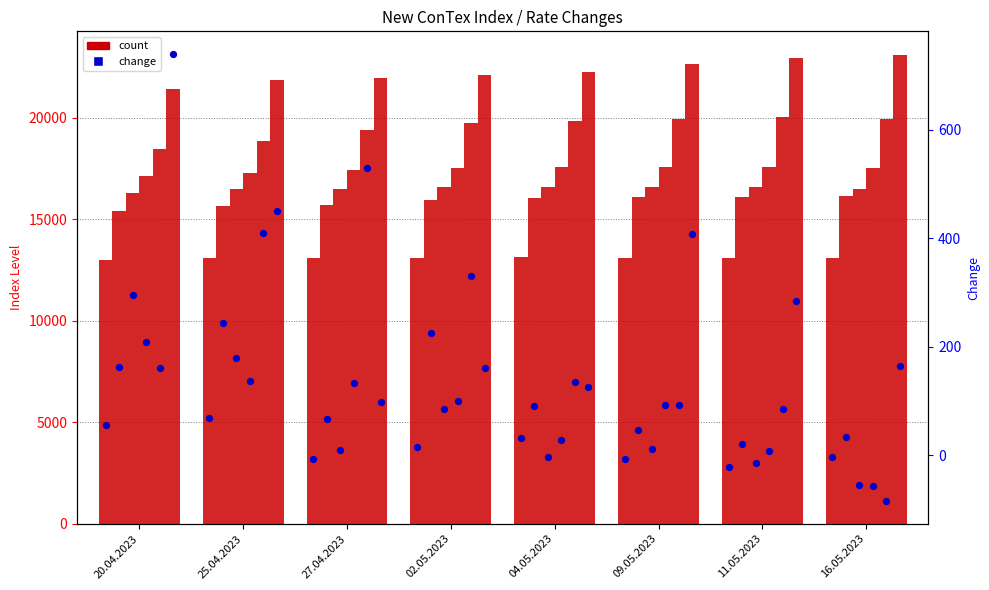

What is the change in value from 25.04.2023 to 09.05.2023?

-74